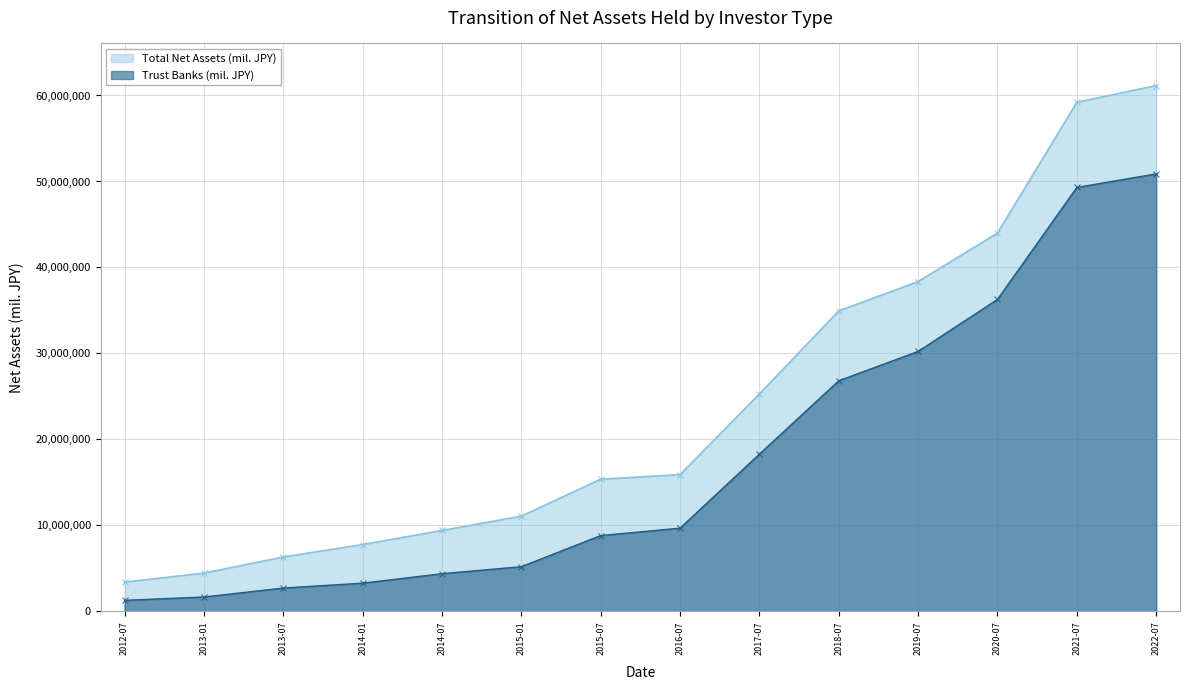

What position from the left is 2015-07?

7